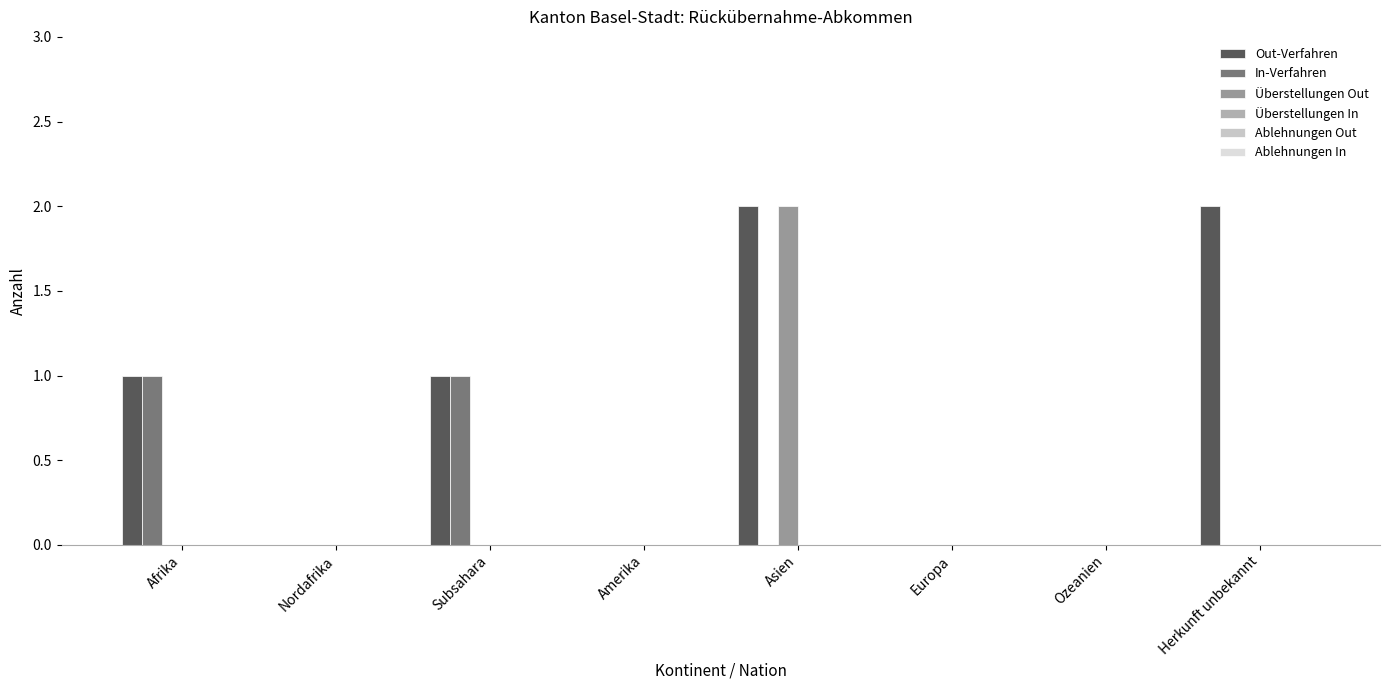

Reading right to left, list all the values displayed in this chart.

Out-Verfahren: 2	0	0	2	0	1	0	1
In-Verfahren: 0	0	0	0	0	1	0	1
Überstellungen Out: 0	0	0	2	0	0	0	0
Überstellungen In: 0	0	0	0	0	0	0	0
Ablehnungen Out: 0	0	0	0	0	0	0	0
Ablehnungen In: 0	0	0	0	0	0	0	0